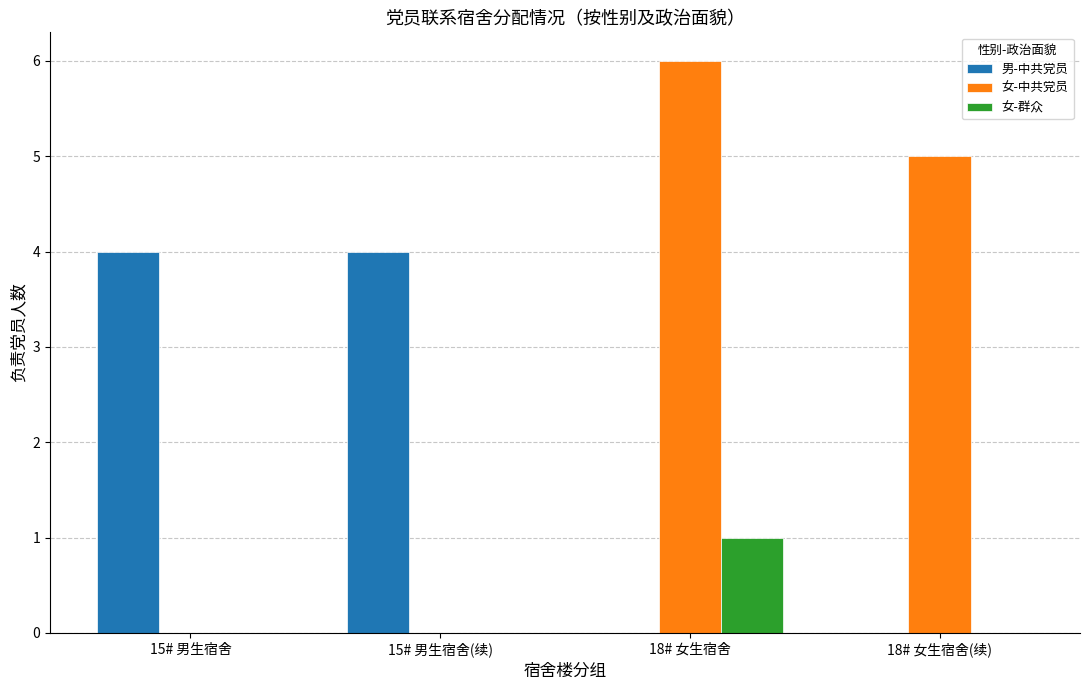

How many categories are shown in the chart?

4